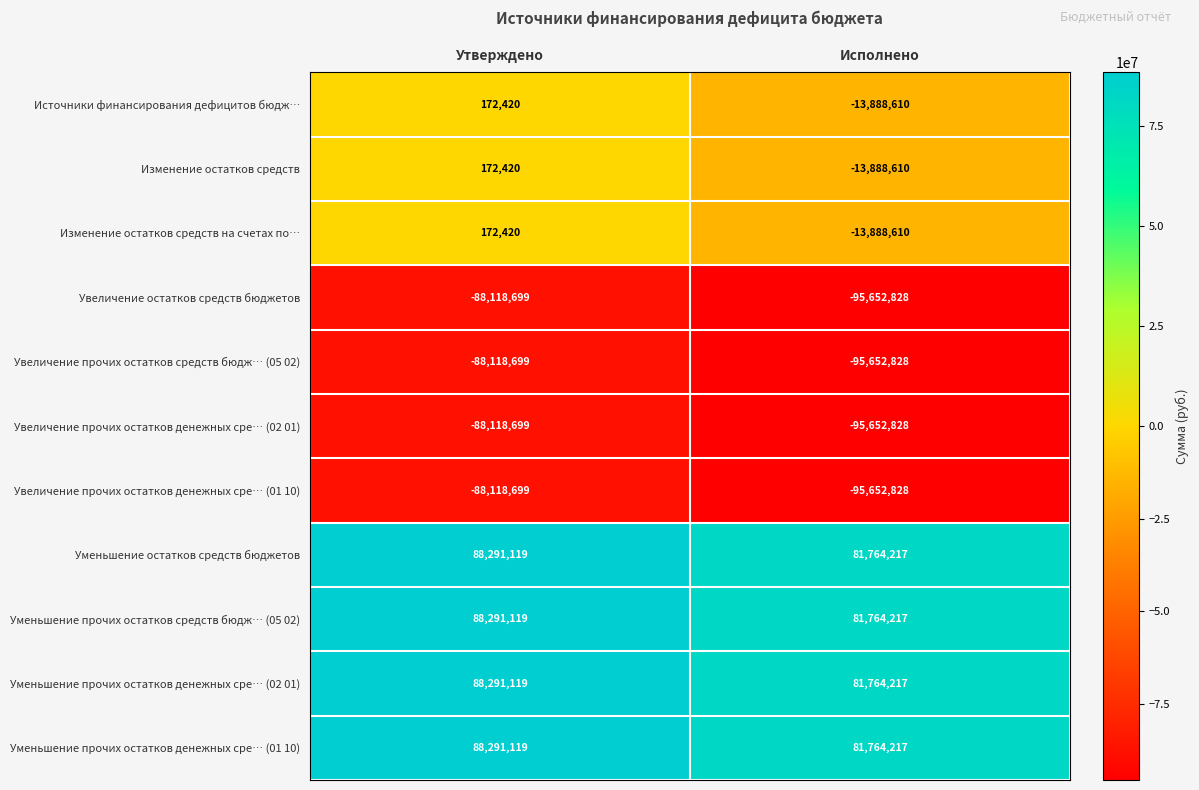

Reading right to left, what are all the values shown in this chart?

Источники финансирования дефицитов бюдж…: -13888610	172420
Изменение остатков средств: -13888610	172420
Изменение остатков средств на счетах по…: -13888610	172420
Увеличение остатков средств бюджетов: -95652828	-88118699
Увеличение прочих остатков средств бюдж… (05 02): -95652828	-88118699
Увеличение прочих остатков денежных сре… (02 01): -95652828	-88118699
Увеличение прочих остатков денежных сре… (01 10): -95652828	-88118699
Уменьшение остатков средств бюджетов: 81764217	88291119
Уменьшение прочих остатков средств бюдж… (05 02): 81764217	88291119
Уменьшение прочих остатков денежных сре… (02 01): 81764217	88291119
Уменьшение прочих остатков денежных сре… (01 10): 81764217	88291119